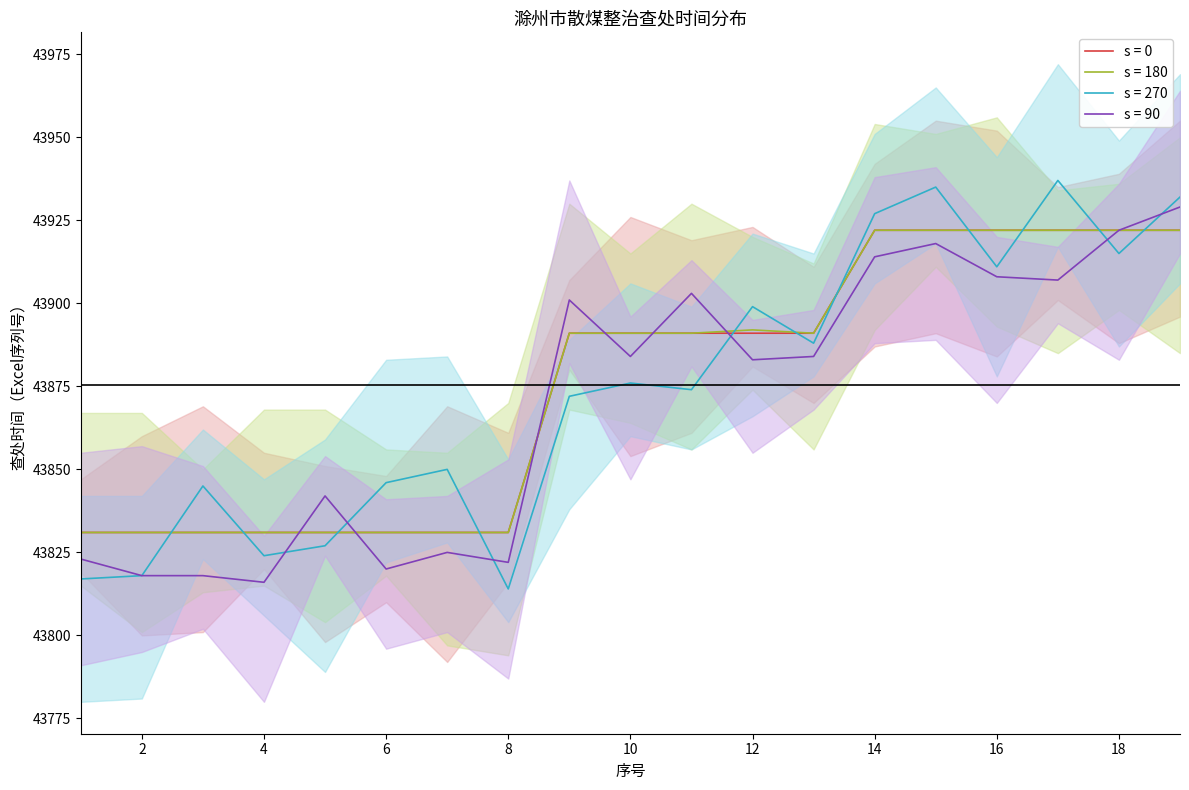

At how many categories does at least one series exceed 43865?

11